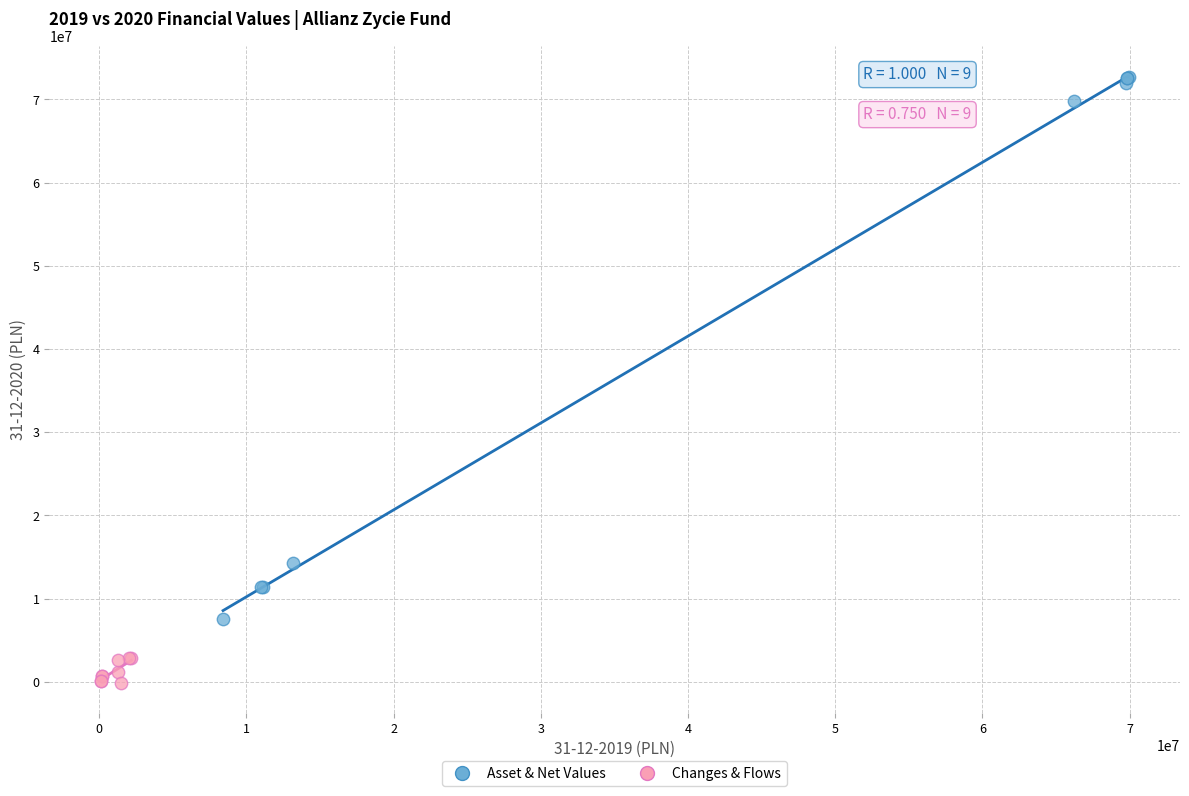

Which series contains the lowest Y value?

Changes & Flows